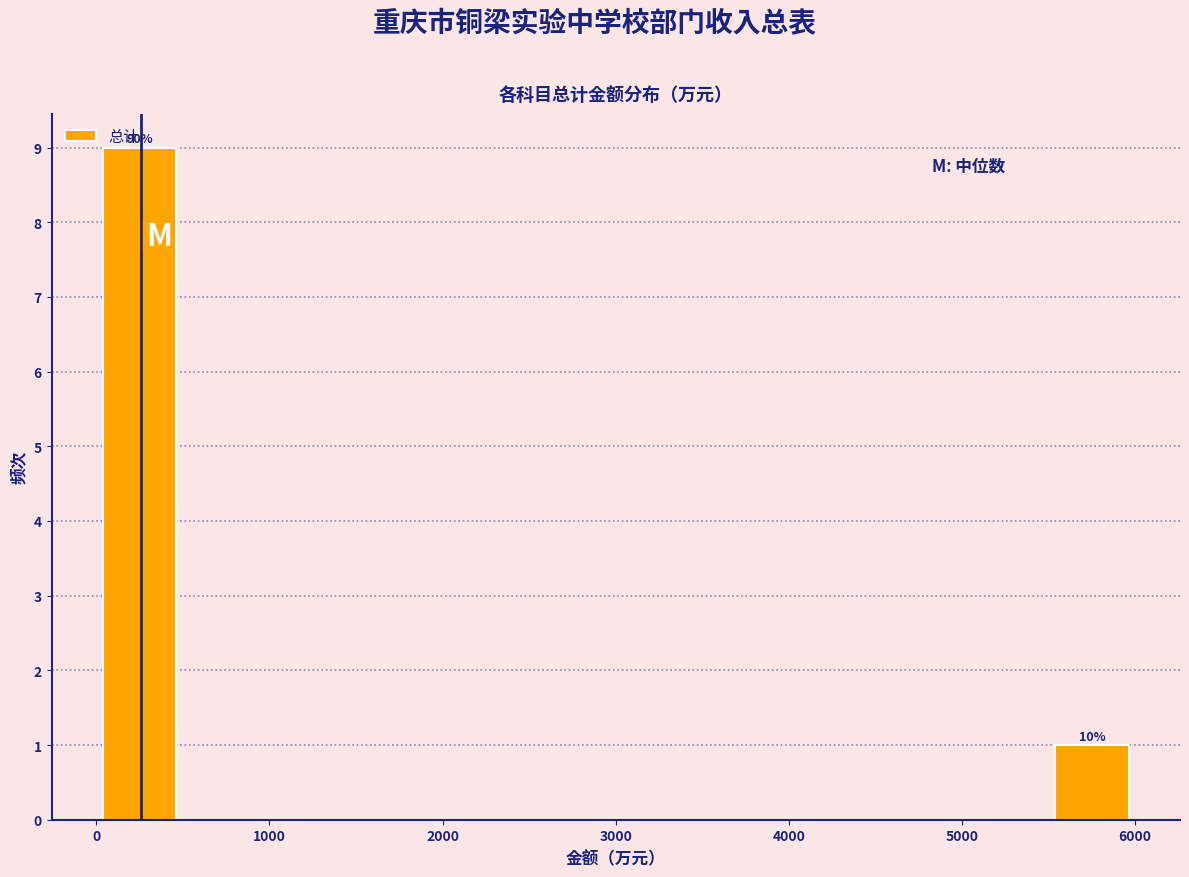

Over which range of the x-axis is the bar tallest?

0 to 500